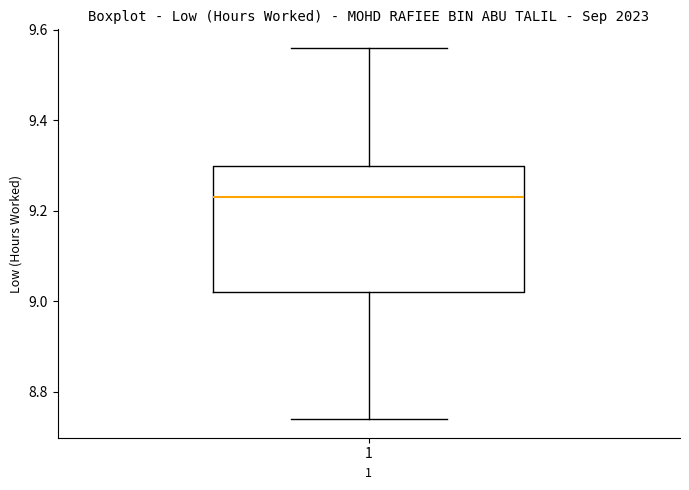

Where does the median line of the box at x = 1 sit on the y-axis? The values are not printed on the chart, so give them approximately, as read against the axis.

9.24